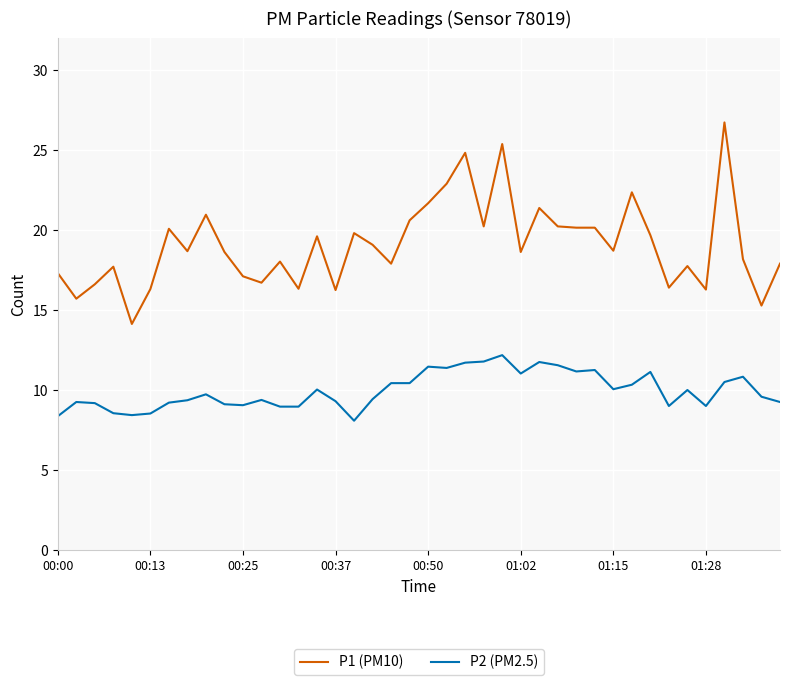

True or false: P2 (PM2.5) and P1 (PM10) cross at least once.

False